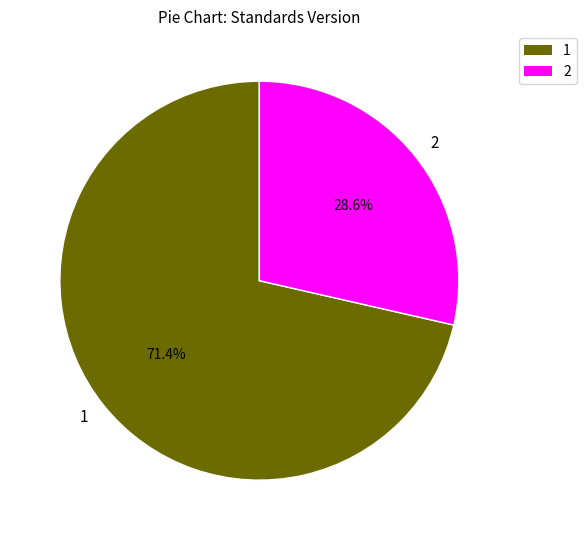

Rank the categories by value from highest to lowest.

1, 2